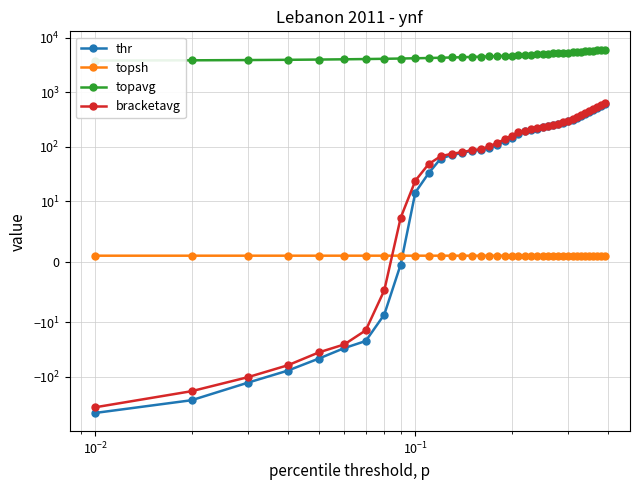

What is the difference between the maximum and minimum values in the thr series?

1067.6